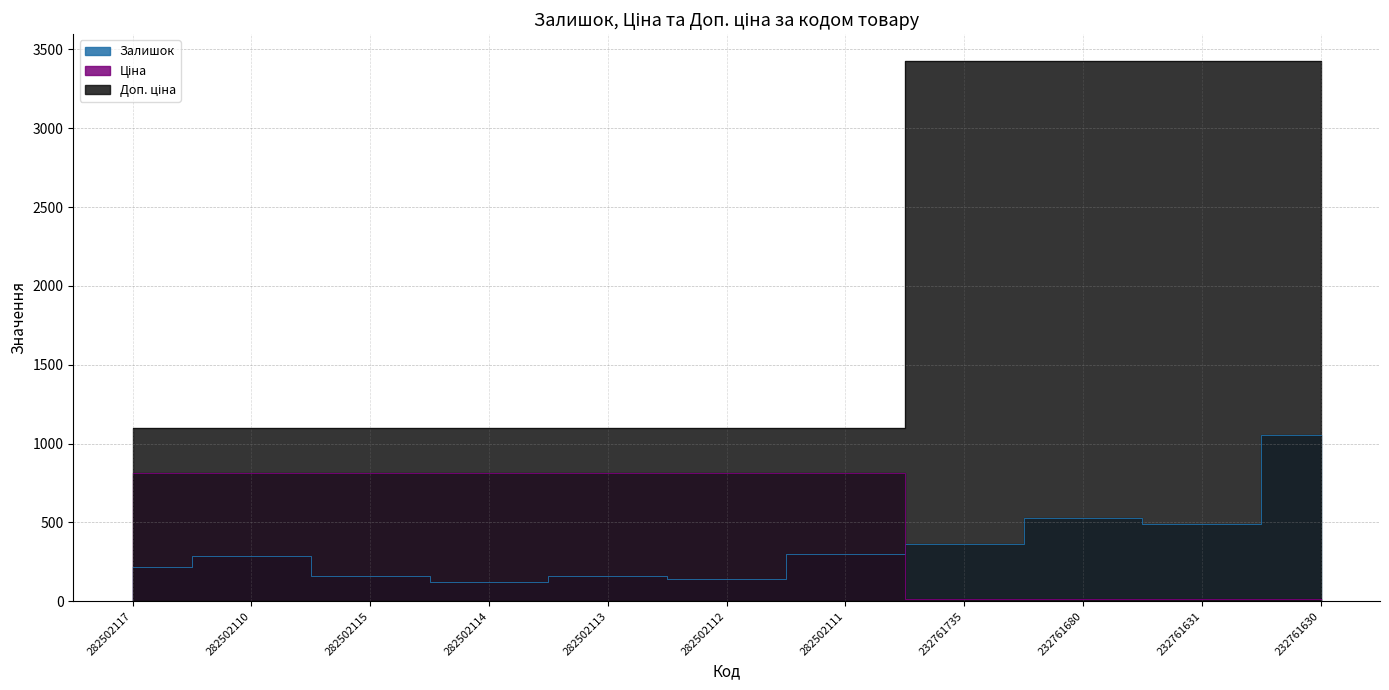

Is the value of Залишок at 282502117 greater than the value of Доп. ціна at 282502113?

No